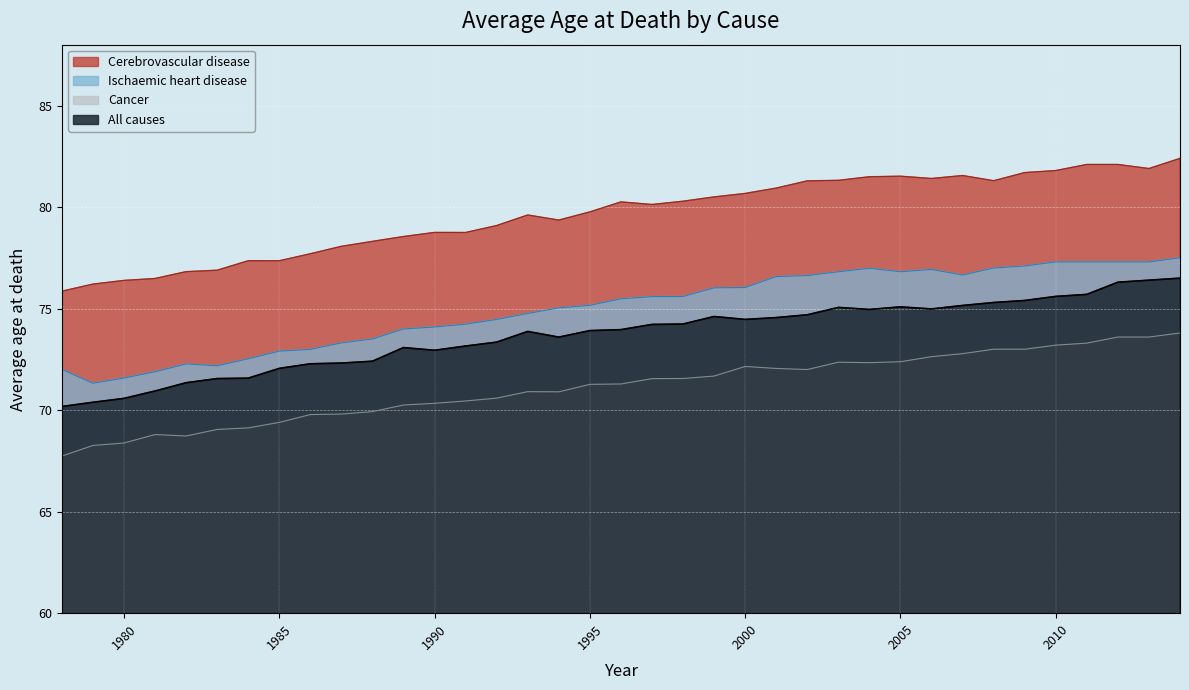

What is the highest value of the Cancer series?

73.8